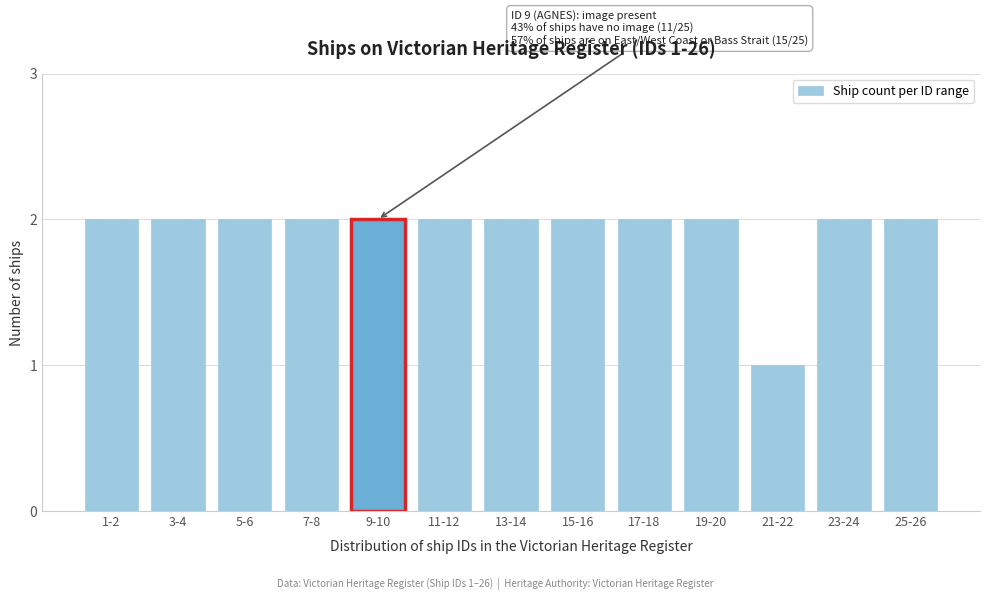

Reading right to left, extract all data points from this chart.

25-26=2	23-24=2	21-22=1	19-20=2	17-18=2	15-16=2	13-14=2	11-12=2	9-10=2	7-8=2	5-6=2	3-4=2	1-2=2